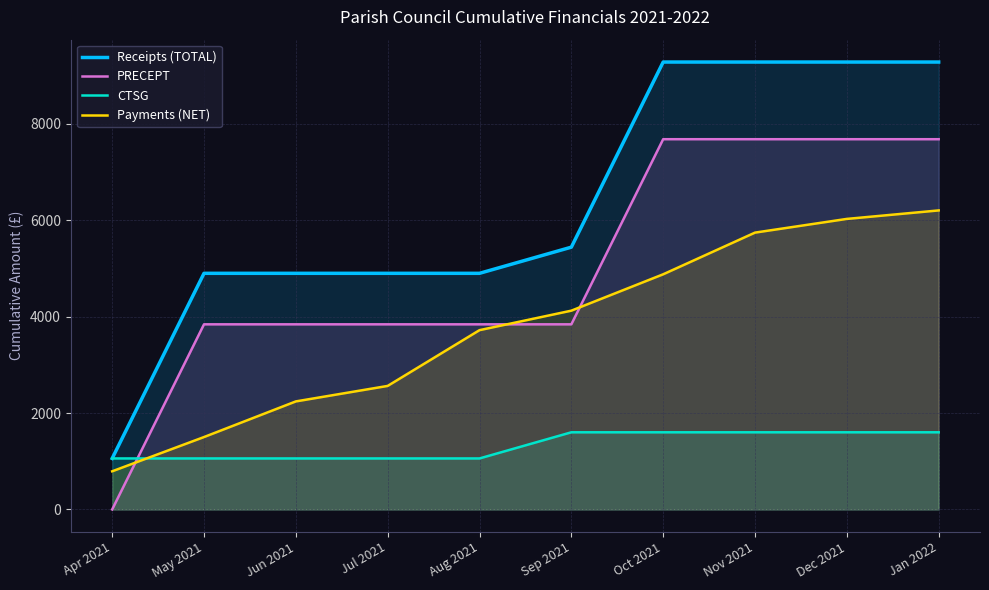

Reading right to left, extract all data points from this chart.

Receipts (TOTAL): Jan 2022=9278.2	Dec 2021=9278.2	Nov 2021=9278.2	Oct 2021=9278.2	Sep 2021=5439.2	Aug 2021=4897.0	Jul 2021=4897.0	Jun 2021=4897.0	May 2021=4897.0	Apr 2021=1058.0
PRECEPT: Jan 2022=7678.0	Dec 2021=7678.0	Nov 2021=7678.0	Oct 2021=7678.0	Sep 2021=3839.0	Aug 2021=3839.0	Jul 2021=3839.0	Jun 2021=3839.0	May 2021=3839.0	Apr 2021=0.0
CTSG: Jan 2022=1600.2	Dec 2021=1600.2	Nov 2021=1600.2	Oct 2021=1600.2	Sep 2021=1600.2	Aug 2021=1058.0	Jul 2021=1058.0	Jun 2021=1058.0	May 2021=1058.0	Apr 2021=1058.0
Payments (NET): Jan 2022=6201.2	Dec 2021=6025.2	Nov 2021=5741.0	Oct 2021=4876.7	Sep 2021=4122.4	Aug 2021=3718.2	Jul 2021=2561.9	Jun 2021=2240.7	May 2021=1501.6	Apr 2021=791.4